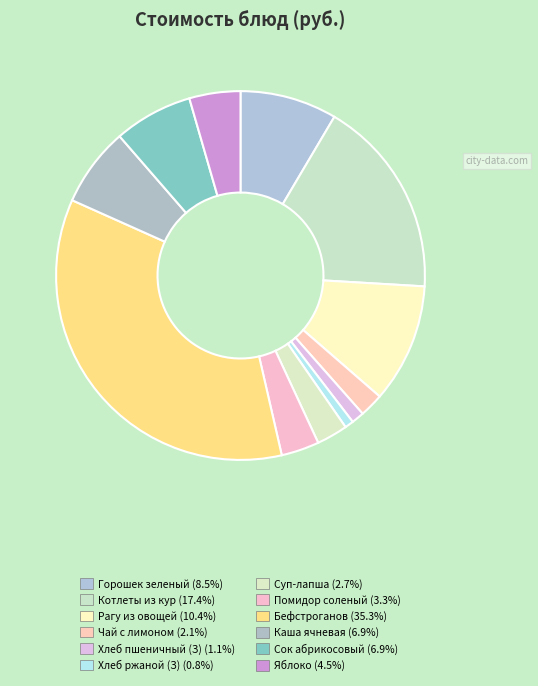

How many slices are in this pie chart?

12